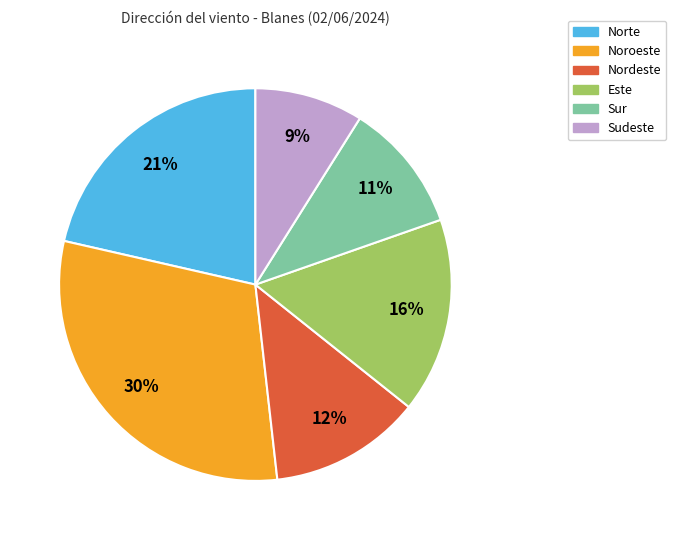

True or false: Este accounts for 11% of the total.

False